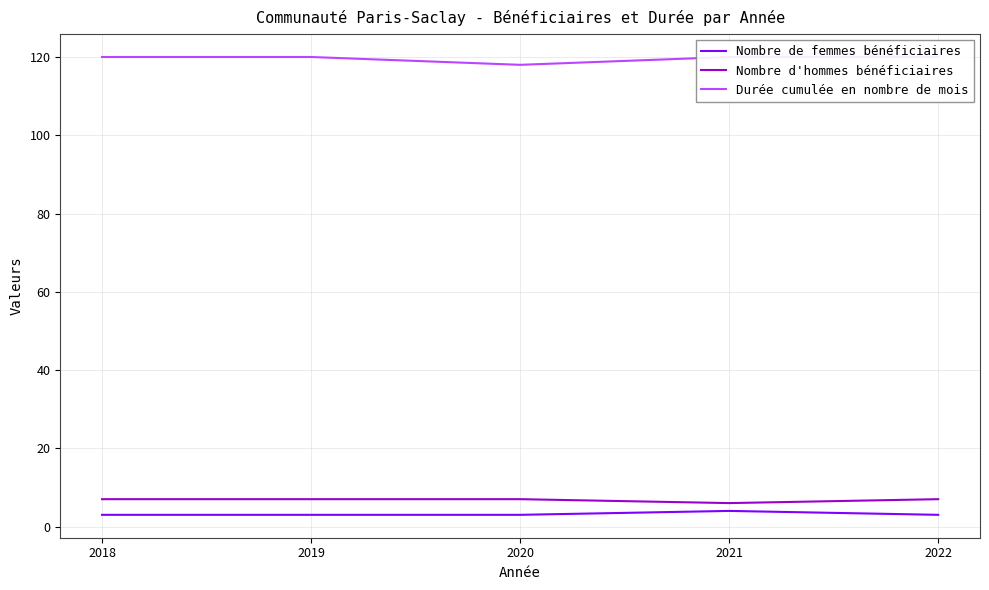

True or false: Durée cumulée en nombre de mois and Nombre de femmes bénéficiaires intersect in this chart.

False